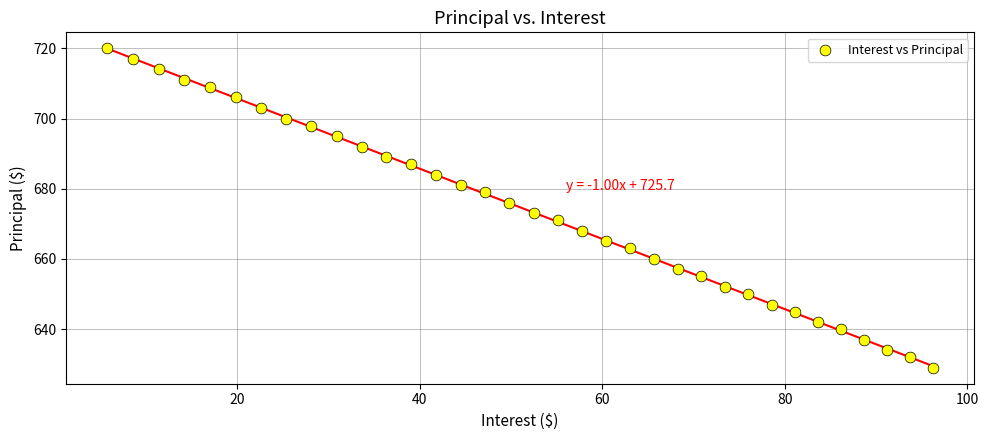

What is the range of Y values (max minus min)?

91